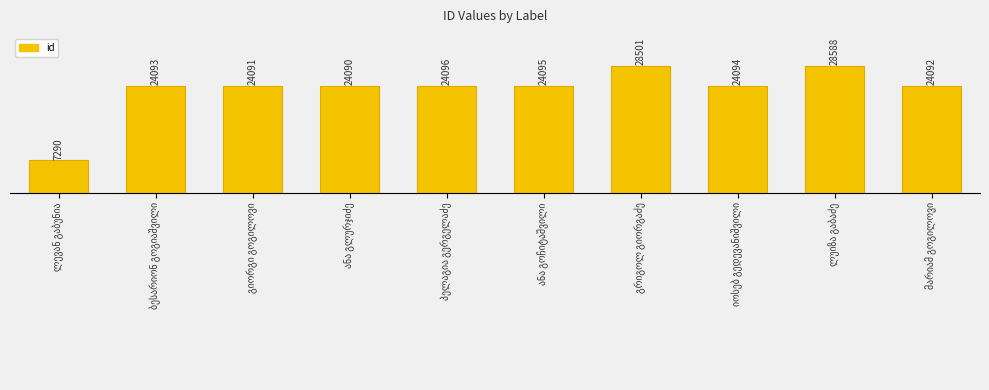

At which category does the chart reach its minimum across all series?

ლევან გაბუნია